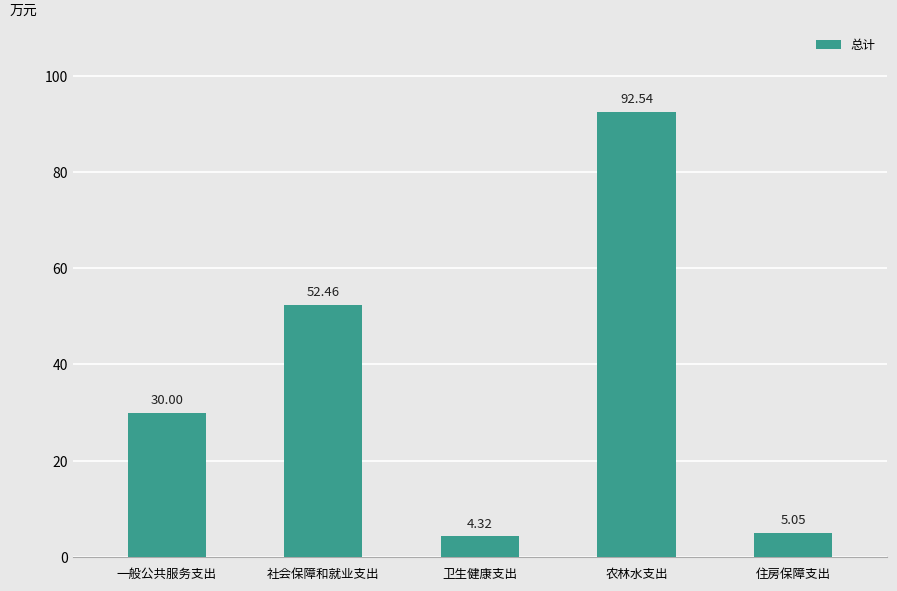

What is the difference between the second highest and minimum values?

48.1